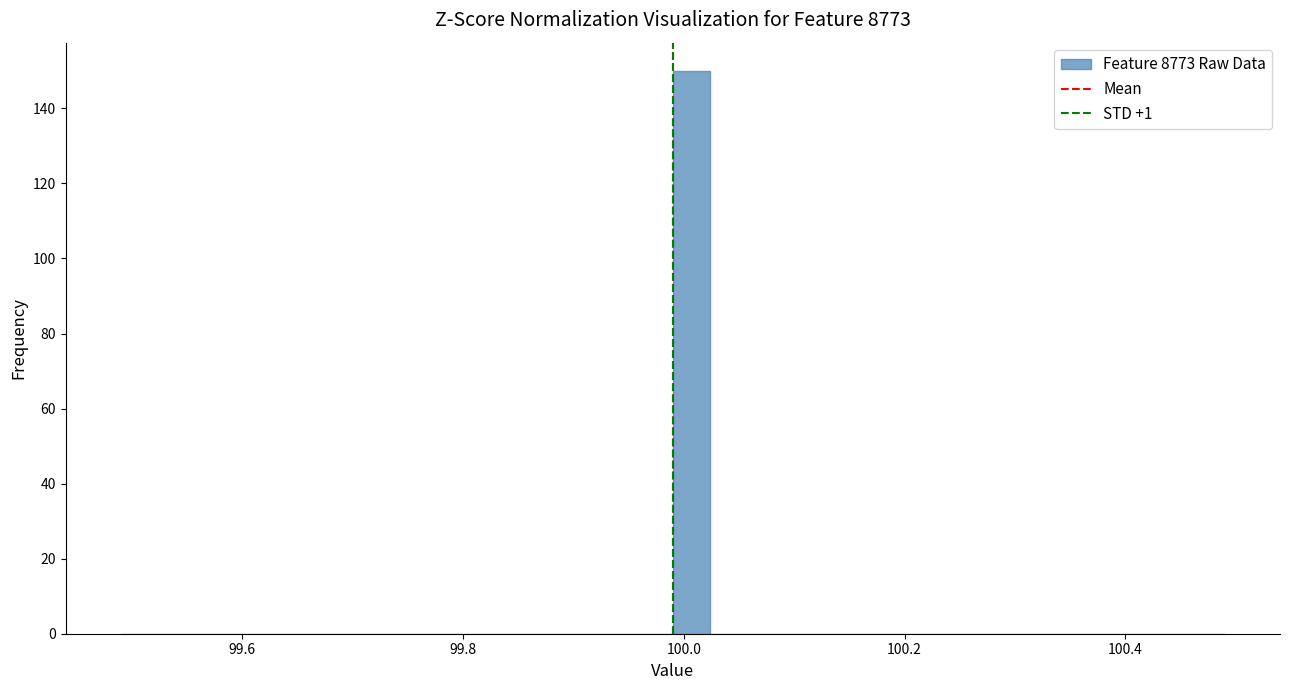

Read against the x-axis, roughly where is the centre of the tallest bar?

100.00